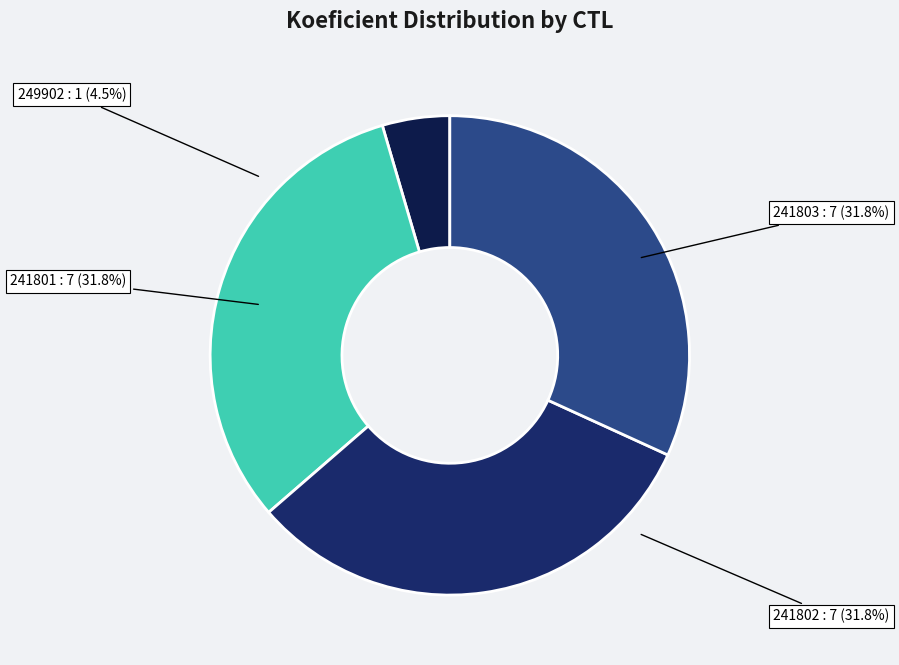

How many slices are in this pie chart?

4